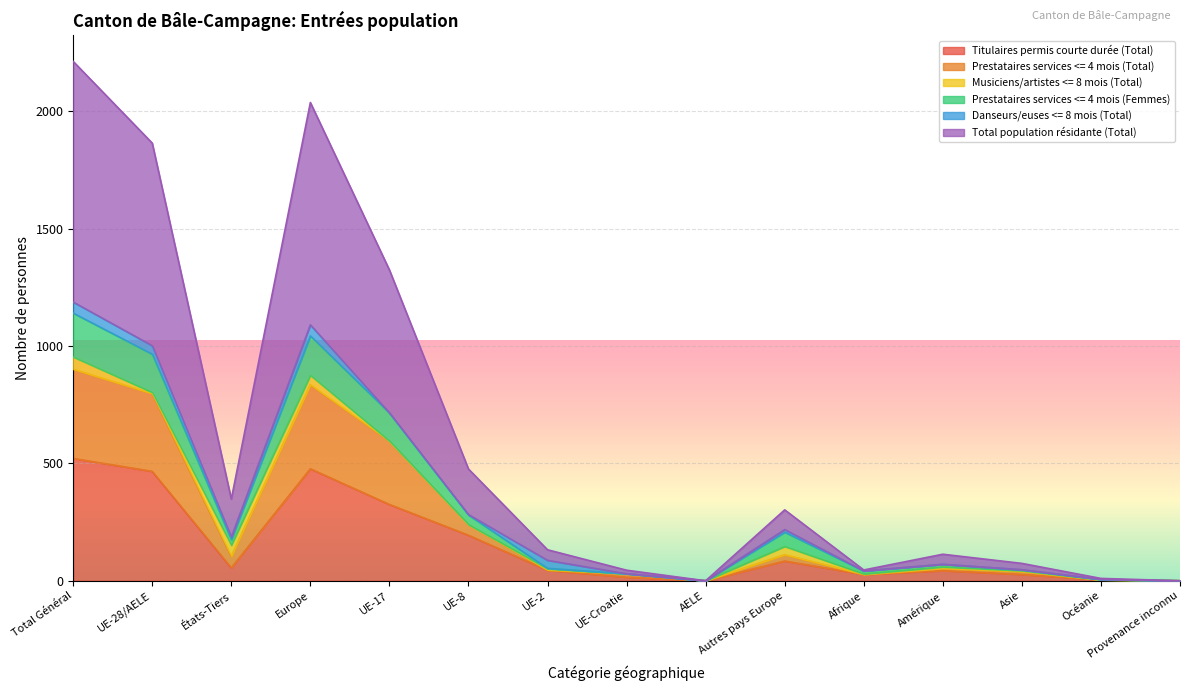

What is the label of the 2nd point from the right?

Océanie